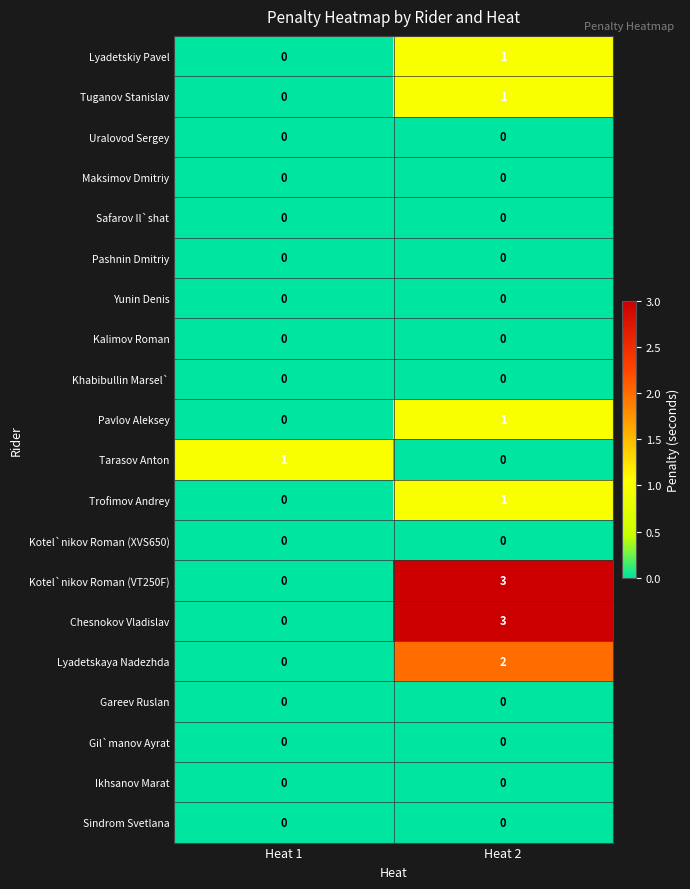

Is the value of Kalimov Roman at Heat 2 greater than the value of Chesnokov Vladislav at Heat 2?

No